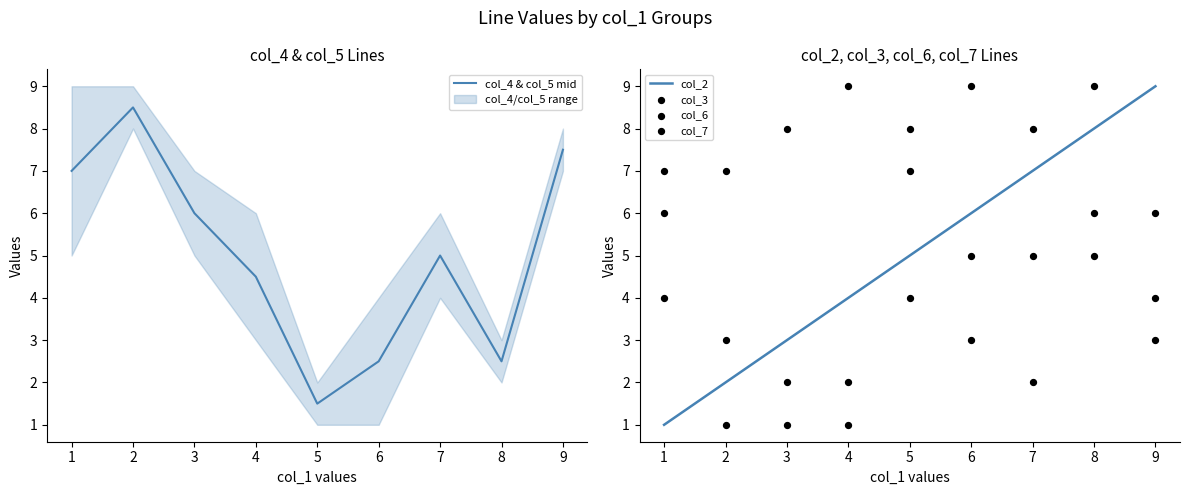

The col_2 series shows 11 at 8. True or false?

False